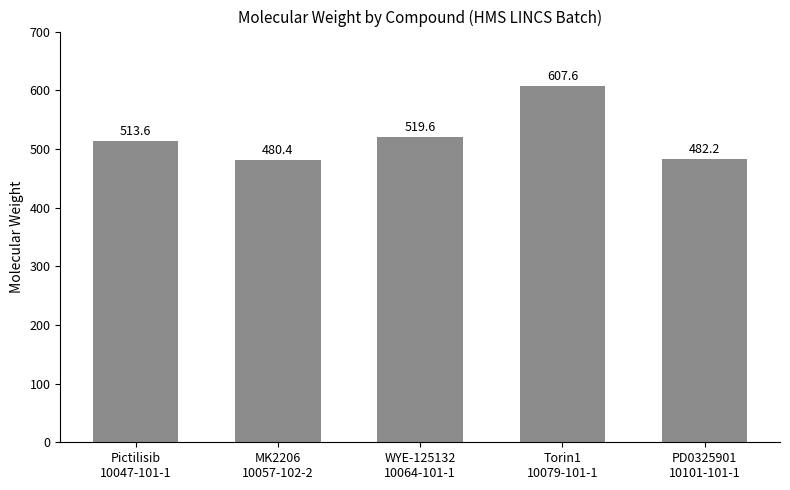

Where is the data nearest to the value 544?

WYE-125132
10064-101-1